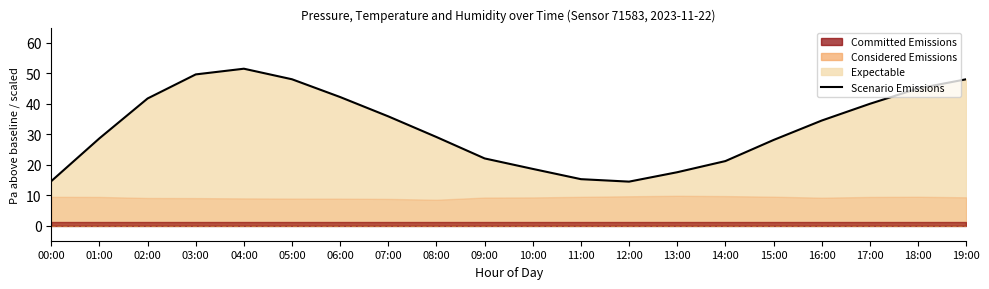

Rank the categories by value from highest to lowest.

04:00, 03:00, 05:00, 19:00, 18:00, 06:00, 02:00, 17:00, 07:00, 16:00, 08:00, 01:00, 15:00, 09:00, 14:00, 10:00, 13:00, 11:00, 00:00, 12:00